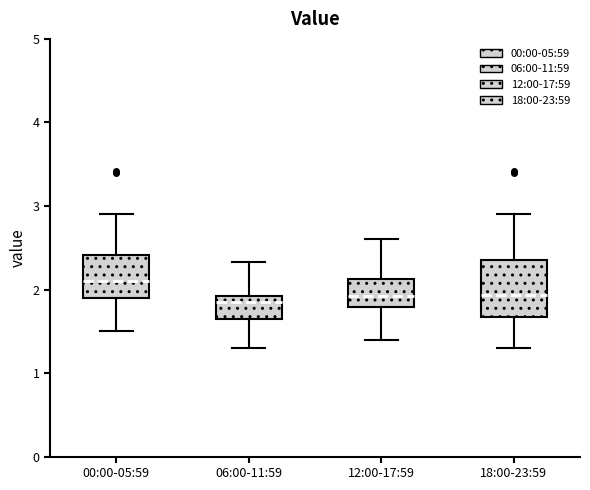

Where does the lower whisker of the box for 18:00-23:59 end on the y-axis? The values are not printed on the chart, so give them approximately, as read against the axis.

1.3